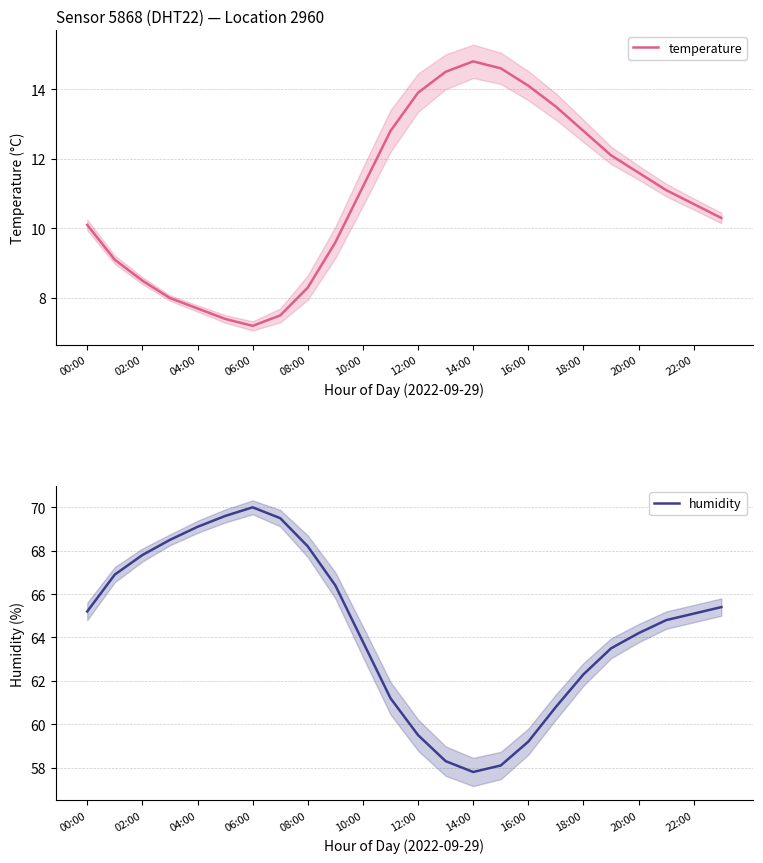

Reading right to left, list all the values displayed in this chart.

temperature: 10.3	10.7	11.1	11.6	12.1	12.8	13.5	14.1	14.6	14.8	14.5	13.9	12.8	11.2	9.6	8.3	7.5	7.2	7.4	7.7	8.0	8.5	9.1	10.1
humidity: 65.4	65.1	64.8	64.2	63.5	62.3	60.8	59.2	58.1	57.8	58.3	59.5	61.2	63.8	66.4	68.2	69.5	70.0	69.6	69.1	68.5	67.8	66.9	65.2